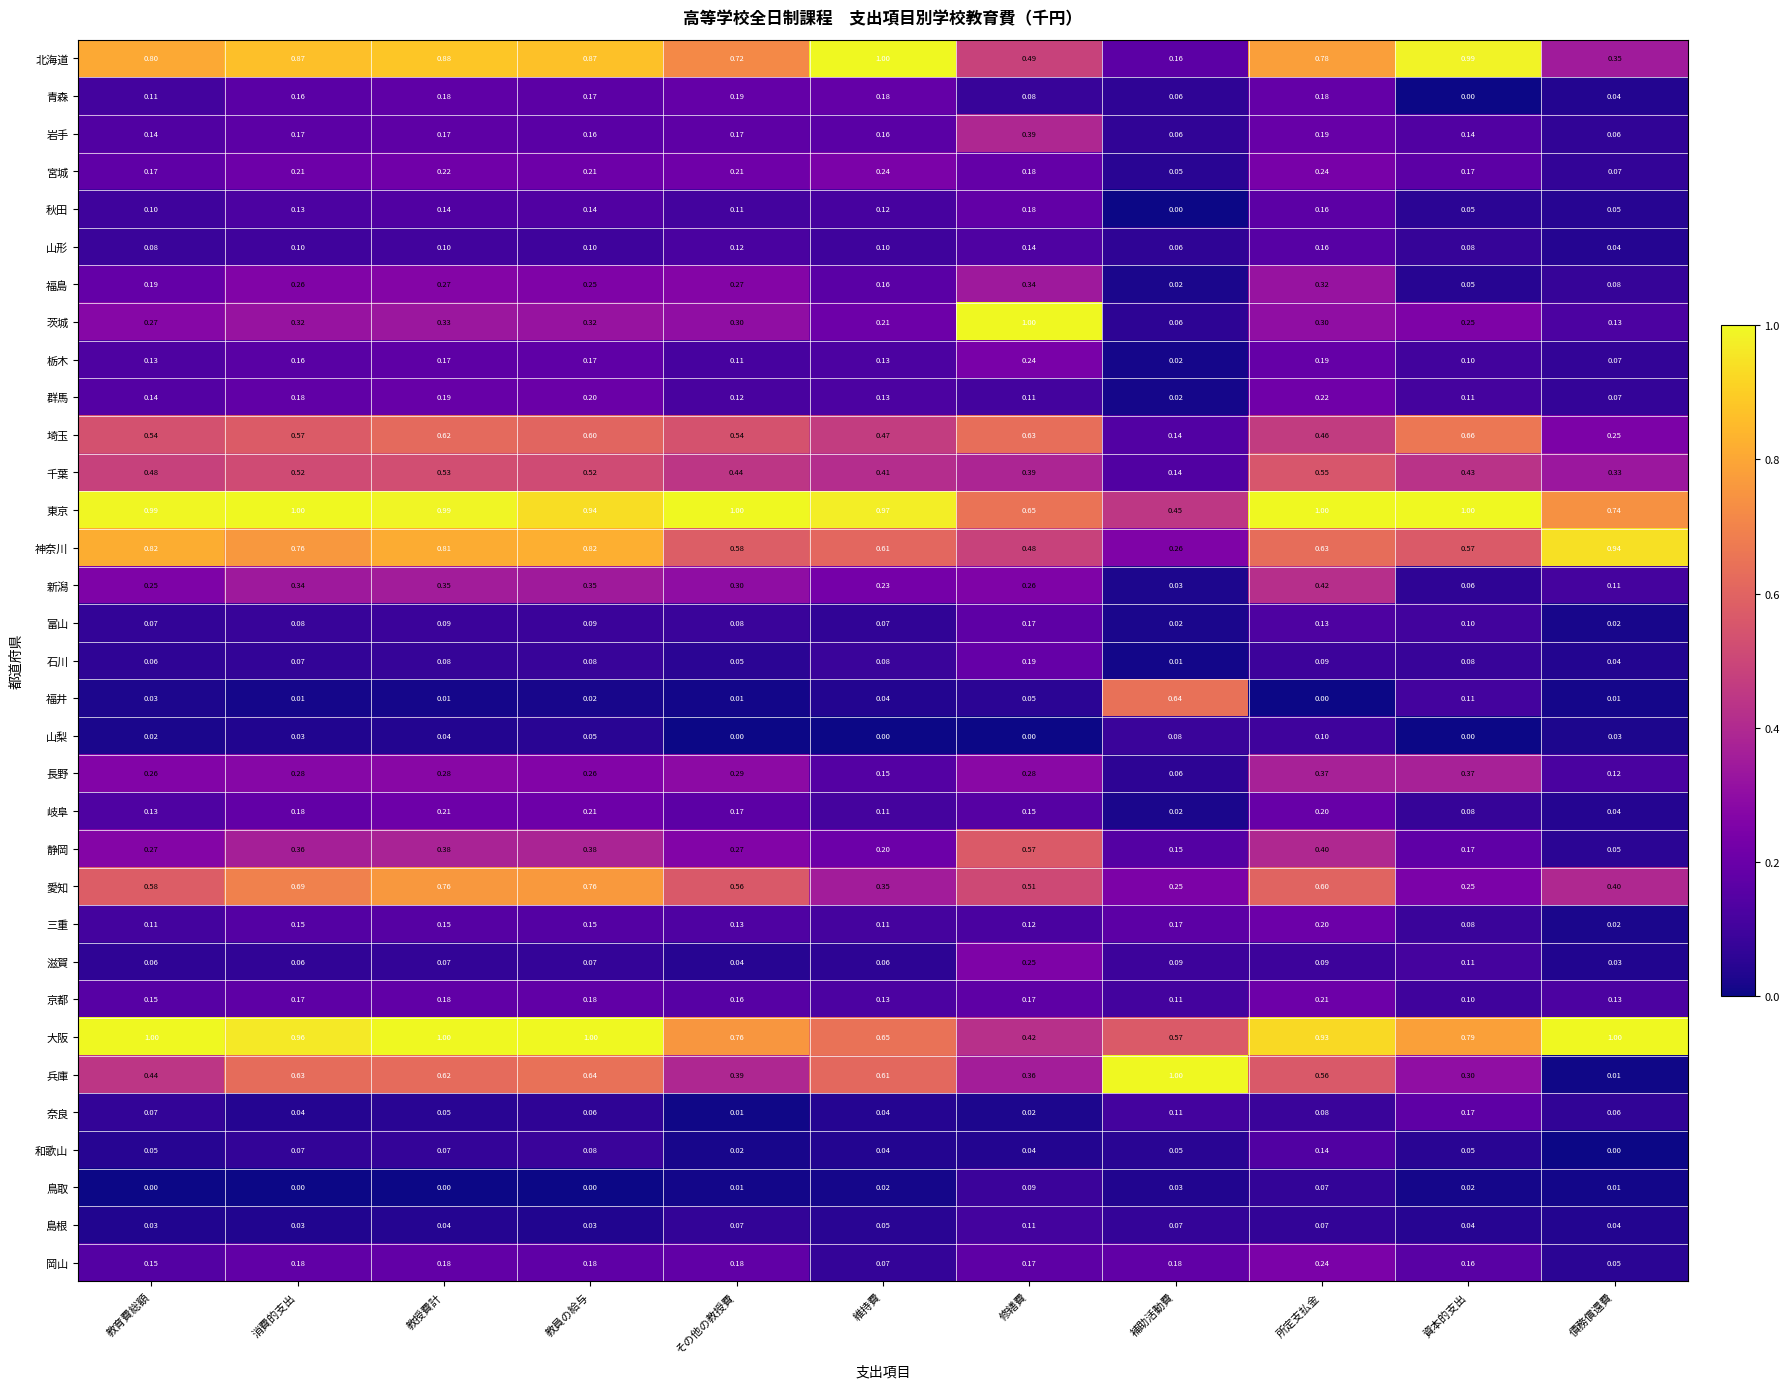

Where is 静岡 nearest to the value 0?

債務償還費